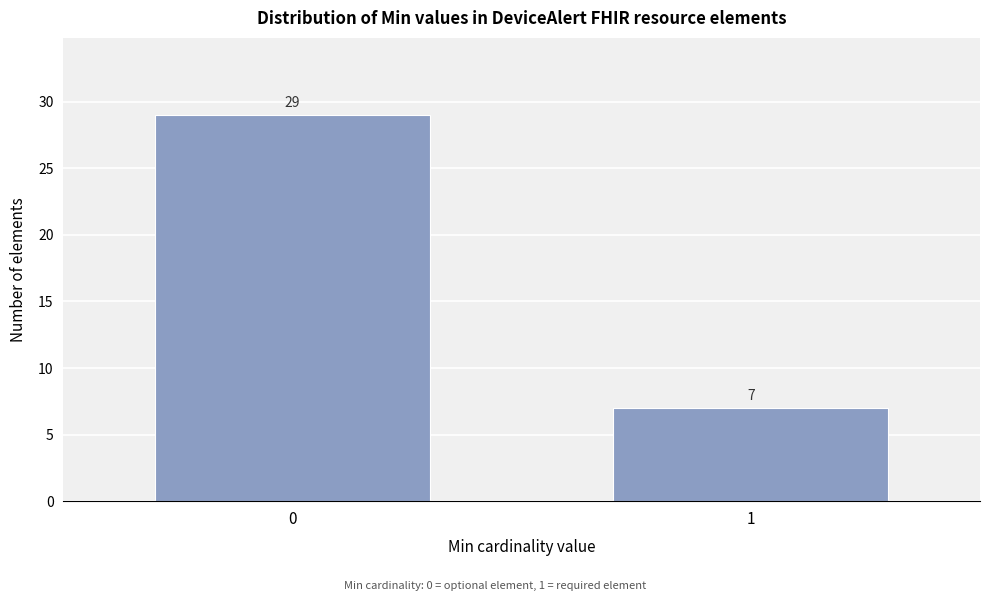

Reading left to right, what are all the values shown in this chart?

29	7